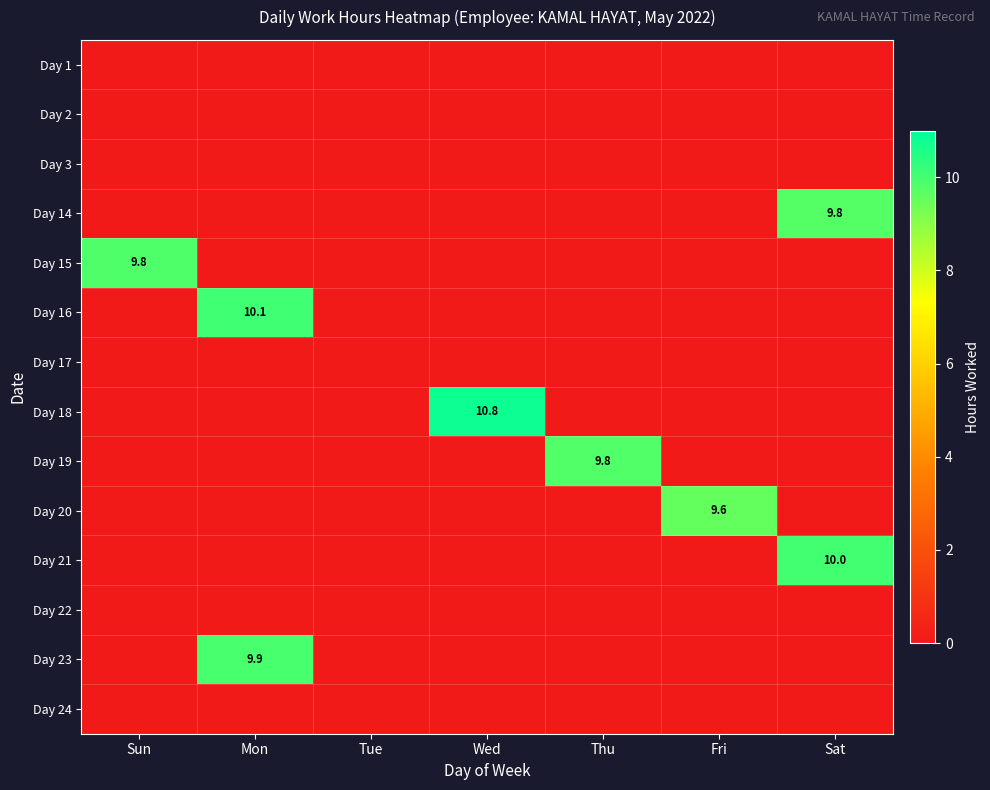

At which category is the sum across all series the highest?

Mon